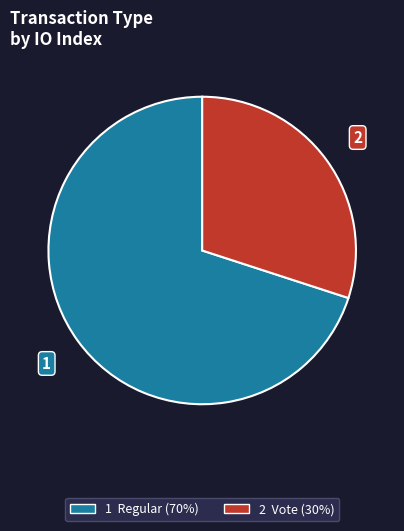

Does any single category account for the majority?

Yes